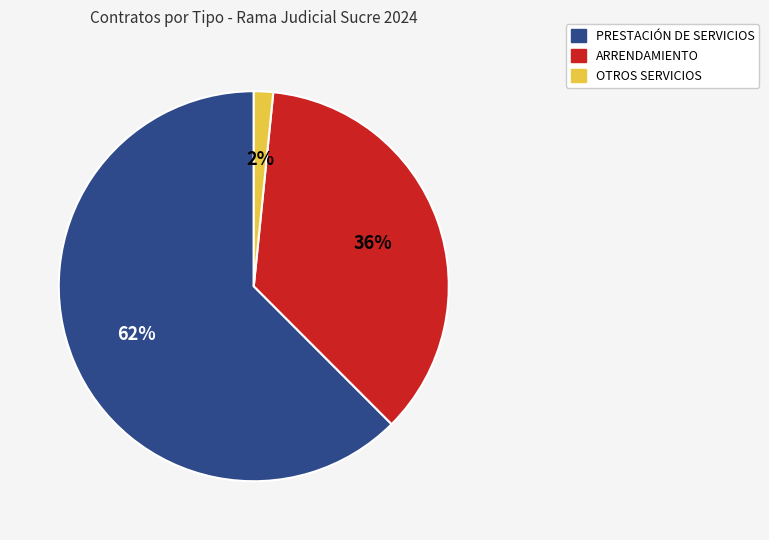

Combined, do ARRENDAMIENTO and PRESTACIÓN DE SERVICIOS account for over 50%?

Yes